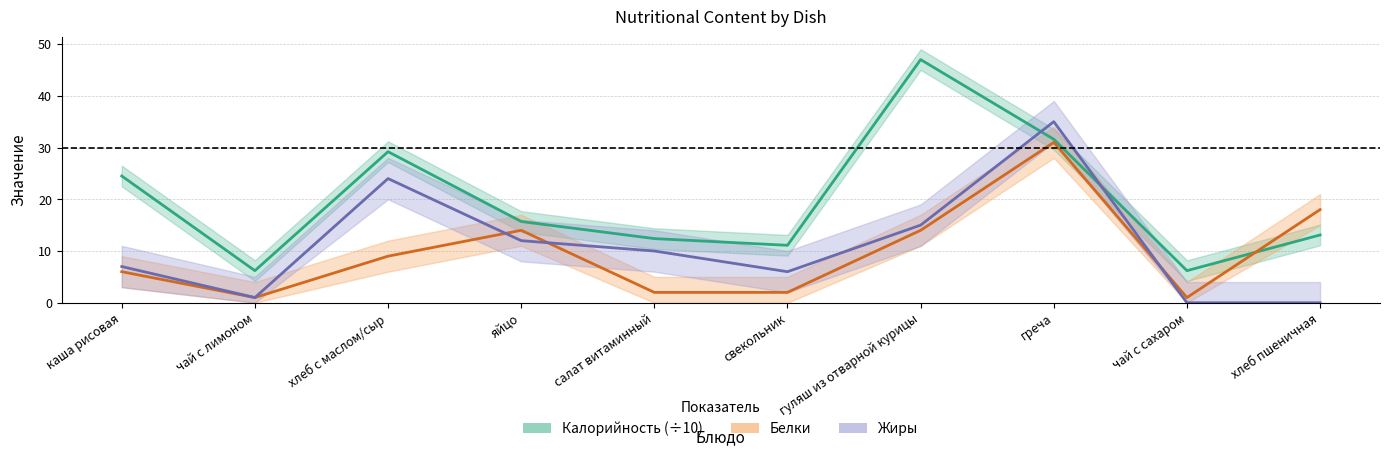

Where is Белки nearest to the value 16?

яйцо